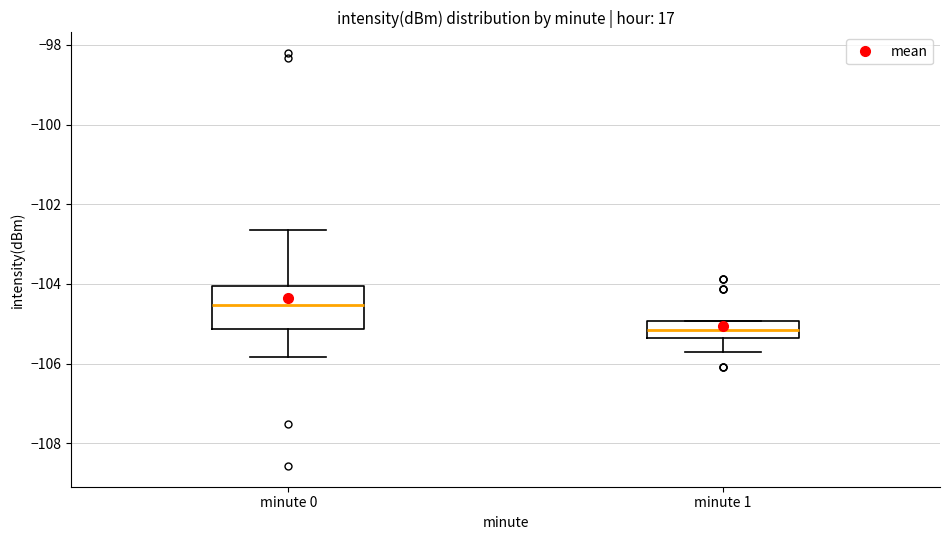

Which box is the tallest, from its lower edge to its upper edge?

minute 0